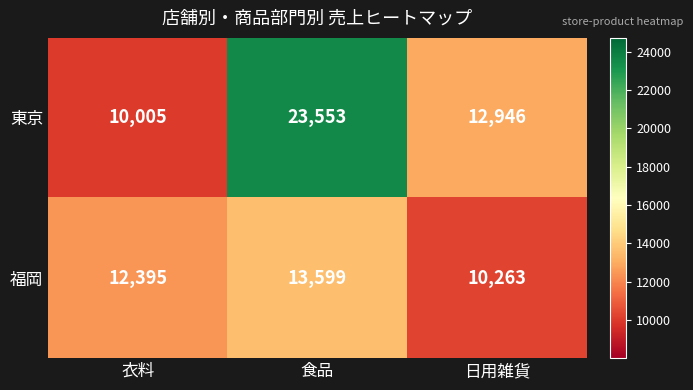

Is it true that 東京 equals 10005 at 衣料?

True